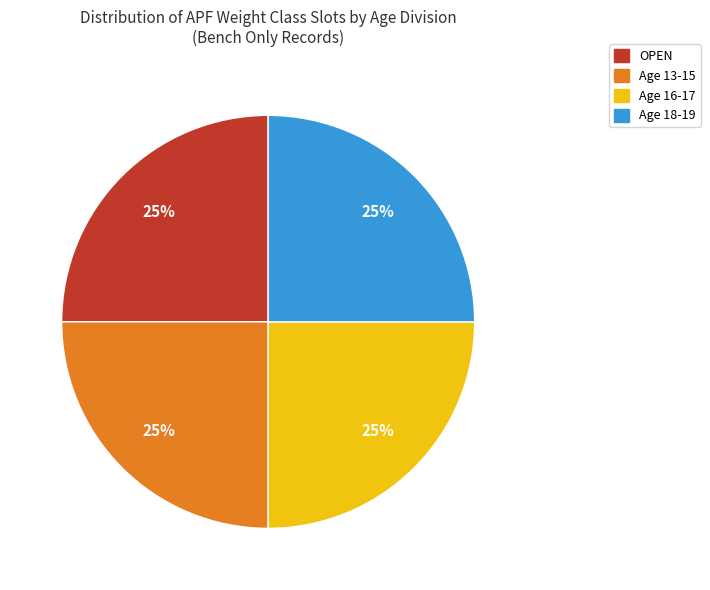

What is the ratio of the value at Age 13-15 to the value at Age 16-17?

1.0